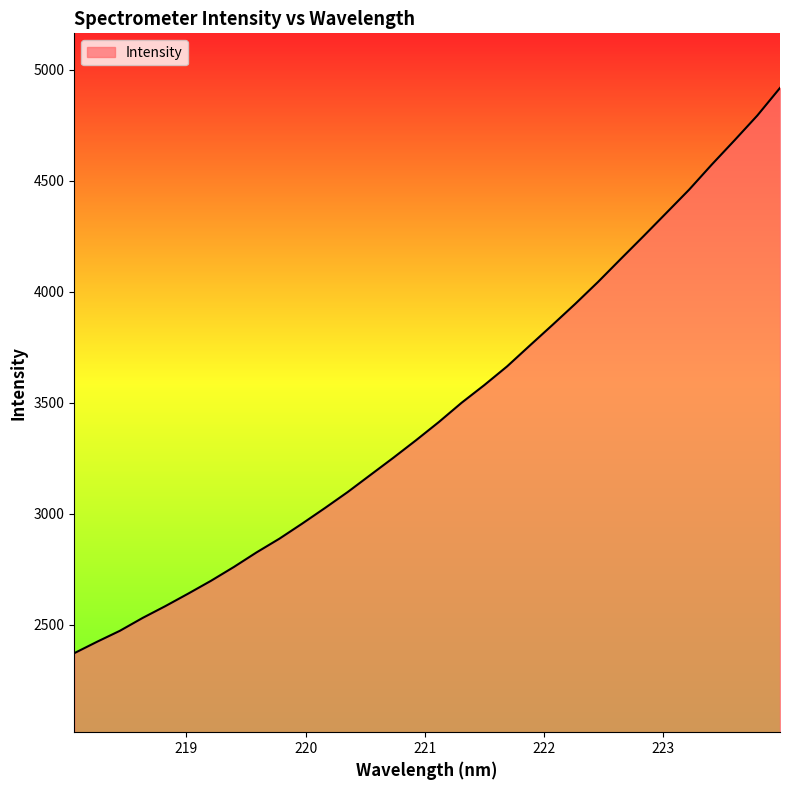

What is the difference between the maximum and minimum values?

2545.3